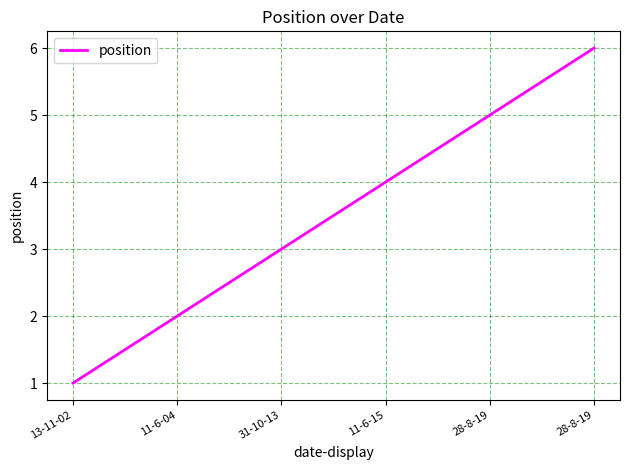

What is the greatest value displayed?

6